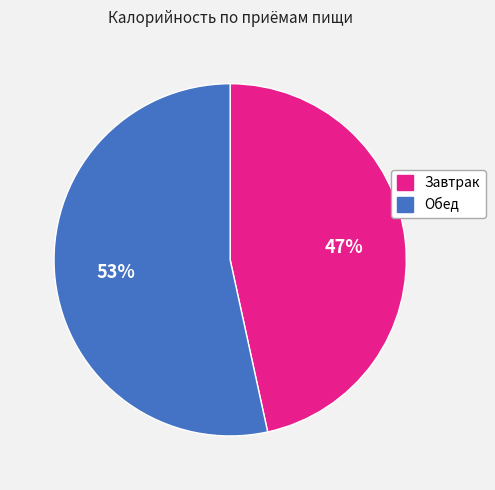

How many segments does this pie chart have?

2